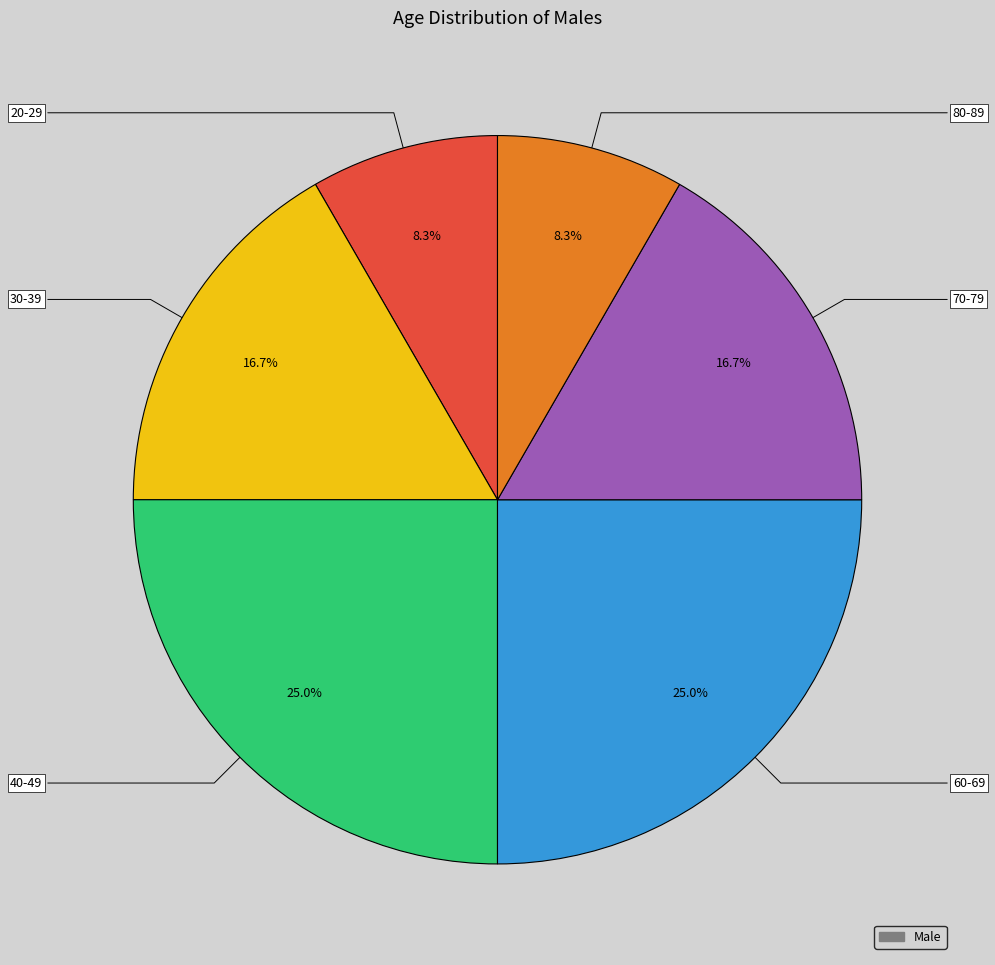

Is there any slice that represents more than half of the pie?

No